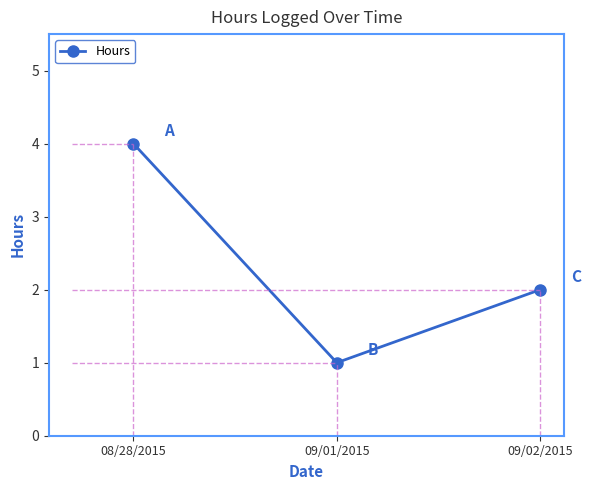

What is the difference between the maximum and second lowest values?

2